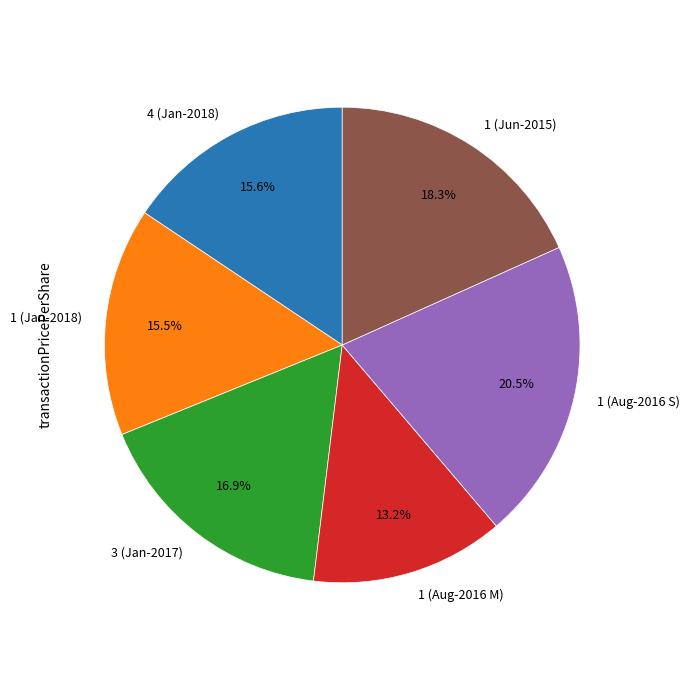

Does 4 (Jan-2018) account for over 50% of the chart?

No